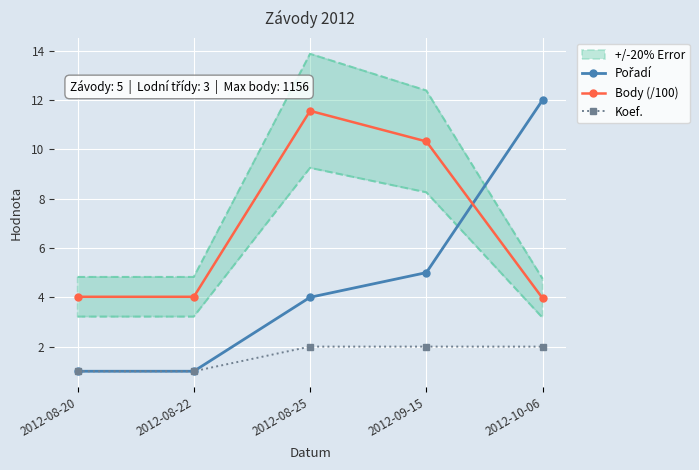

Which series ends up on top after the final intersection of Body (/100) and Pořadí?

Pořadí